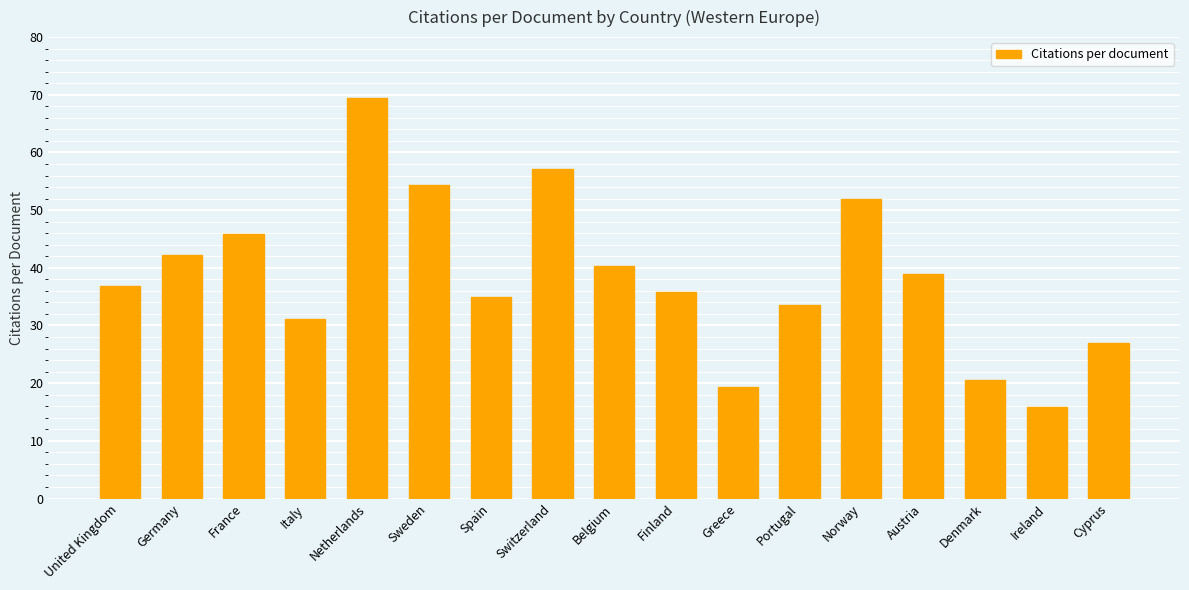

What is the minimum value shown in the chart?

15.9